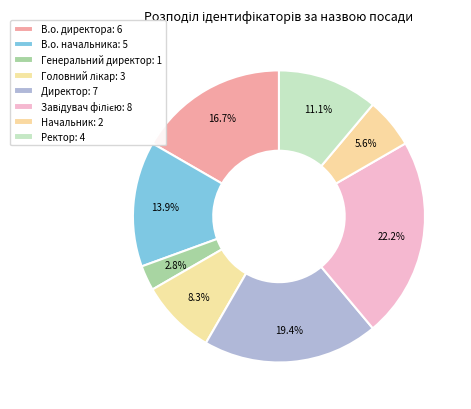

What is the ratio of the value at В.о. начальника to the value at В.о. директора?

0.8